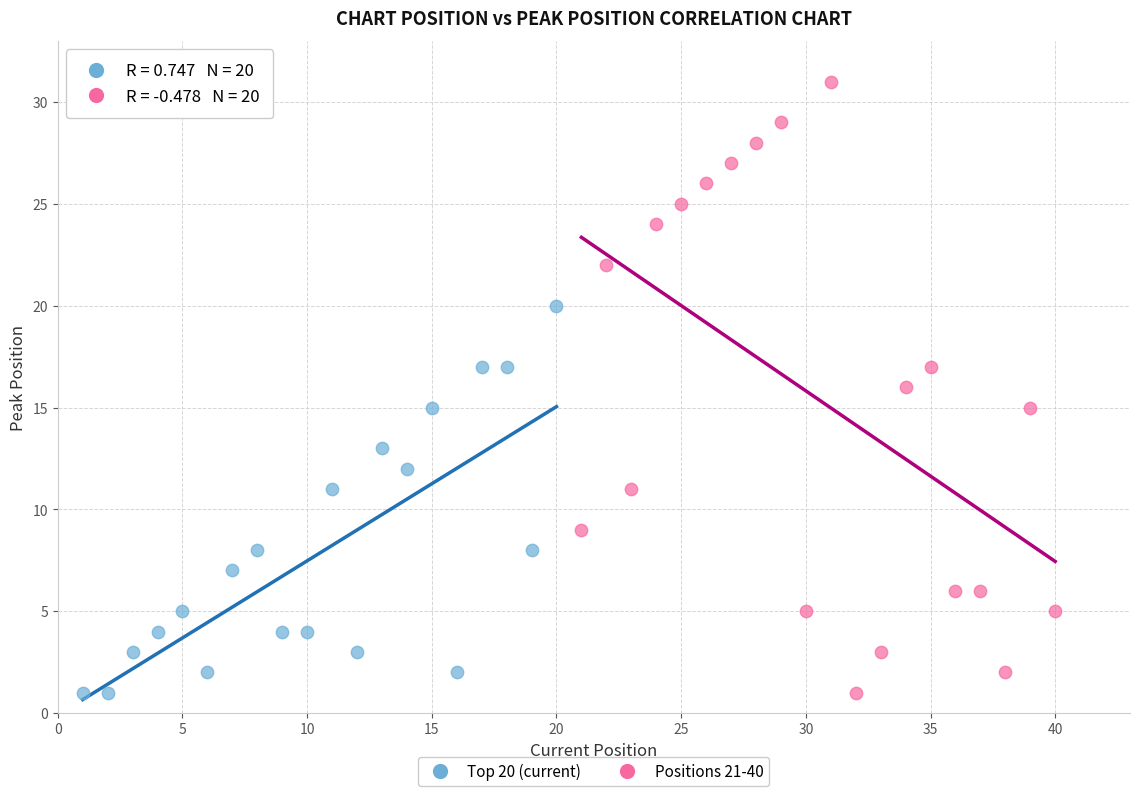

Which series reaches the maximum Y coordinate?

Positions 21-40